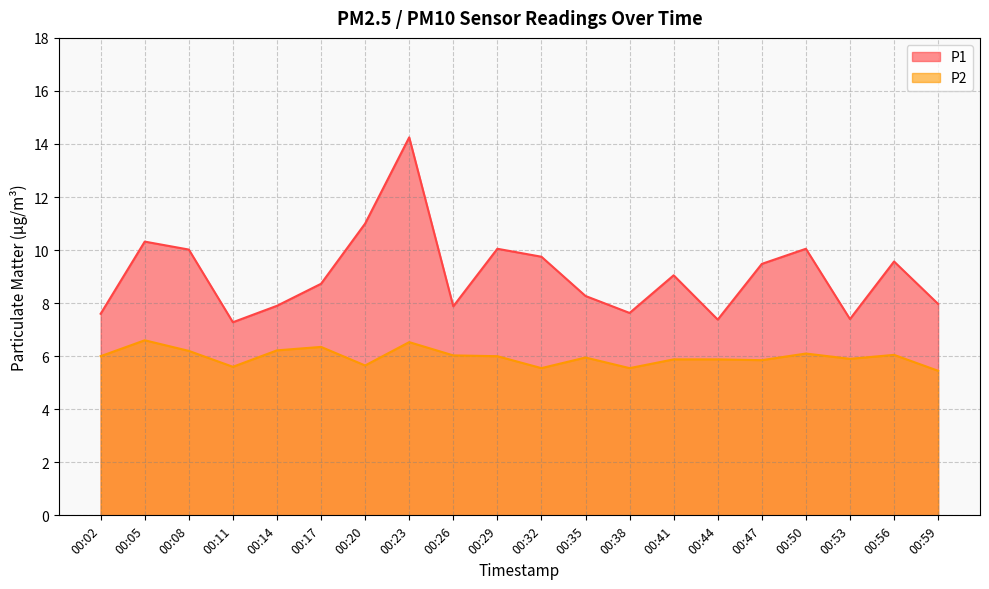

Which category has the highest value across all series?

00:23